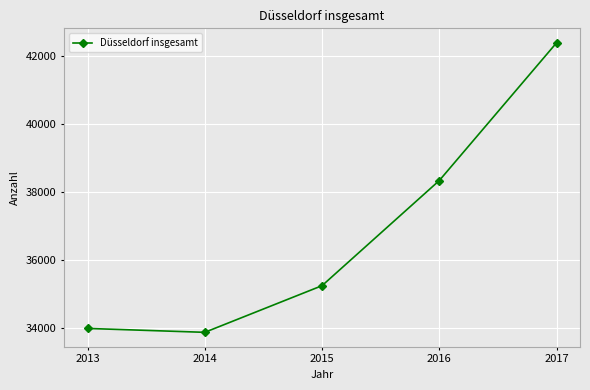

How many points are lower than both their immediate neighbors (excluding endpoints)?

1